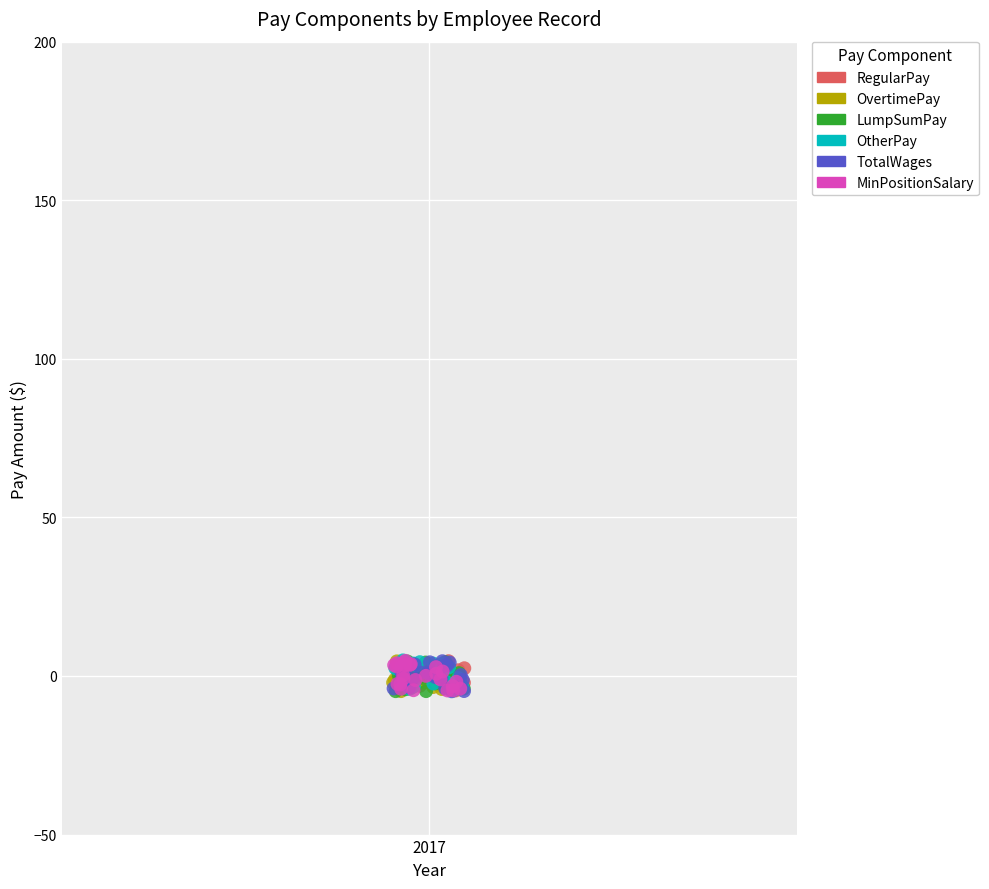

What are all the series names shown in the legend?

RegularPay, OvertimePay, LumpSumPay, OtherPay, TotalWages, MinPositionSalary